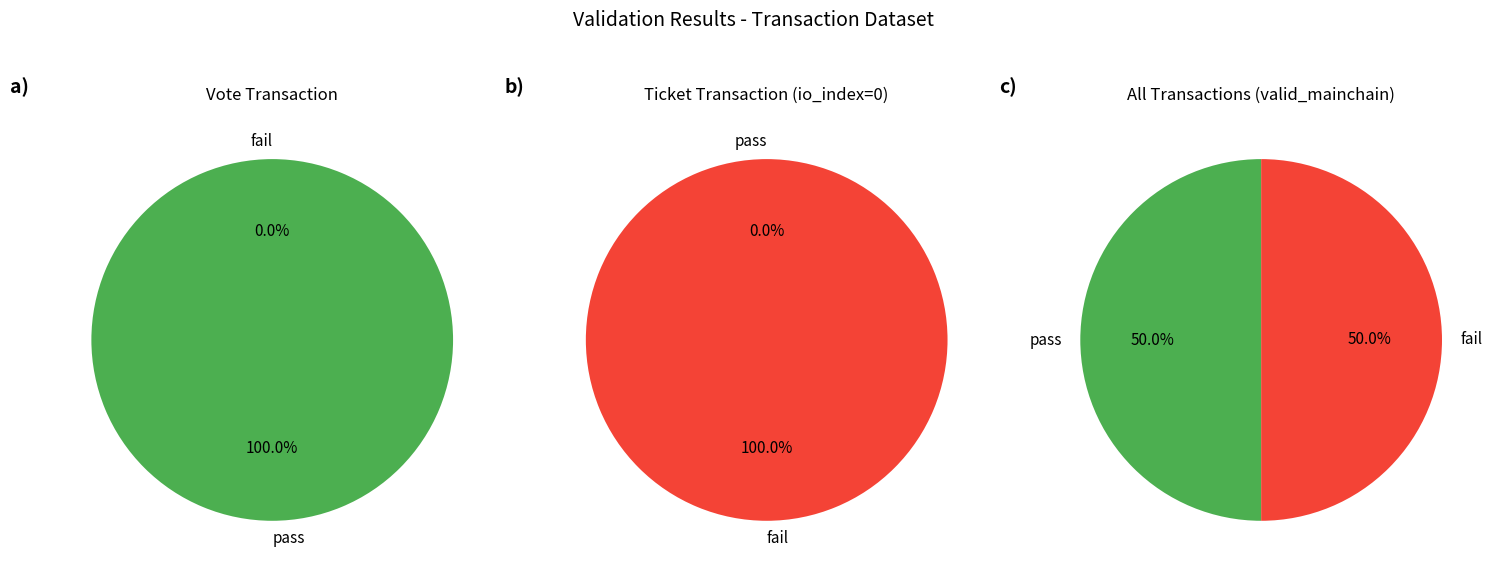

Count the number of slices in the pie.

2